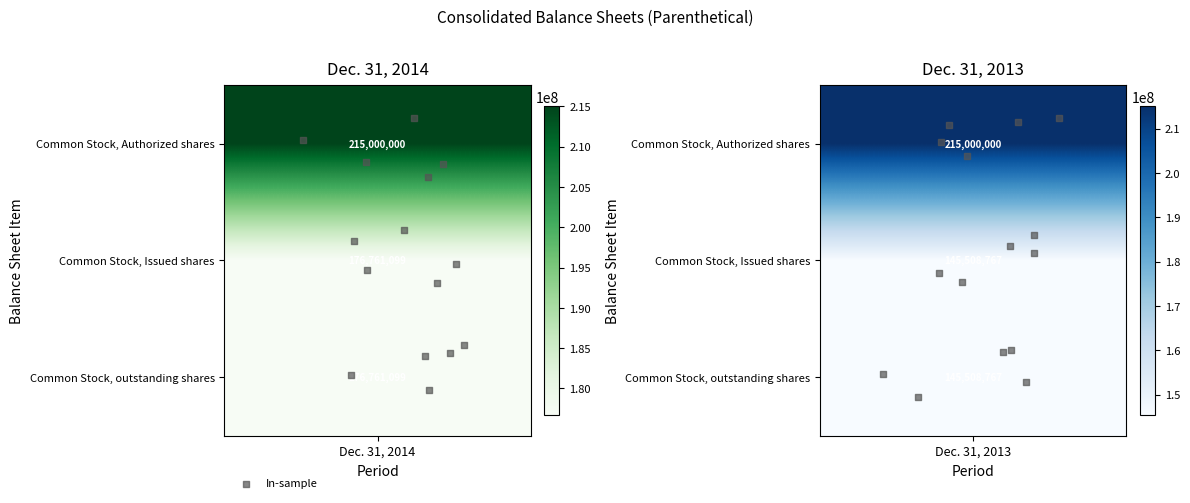

The chart shows a value of -0.1 at 1. True or false?

False